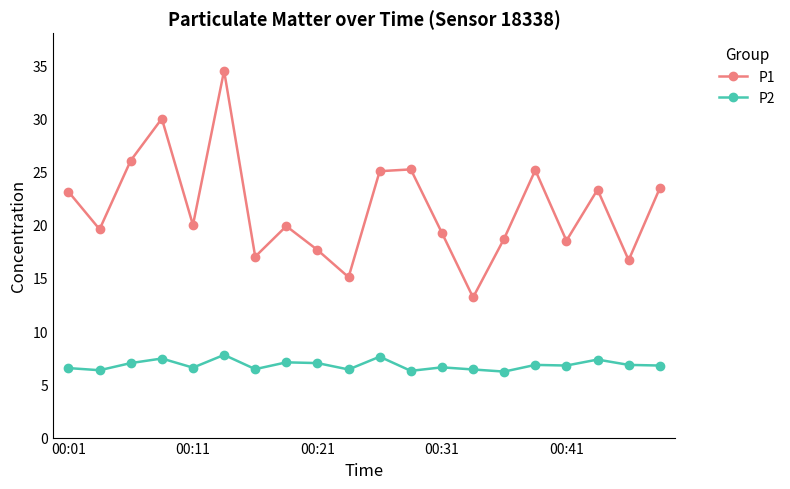

What is the lowest value of the P1 series?

13.2